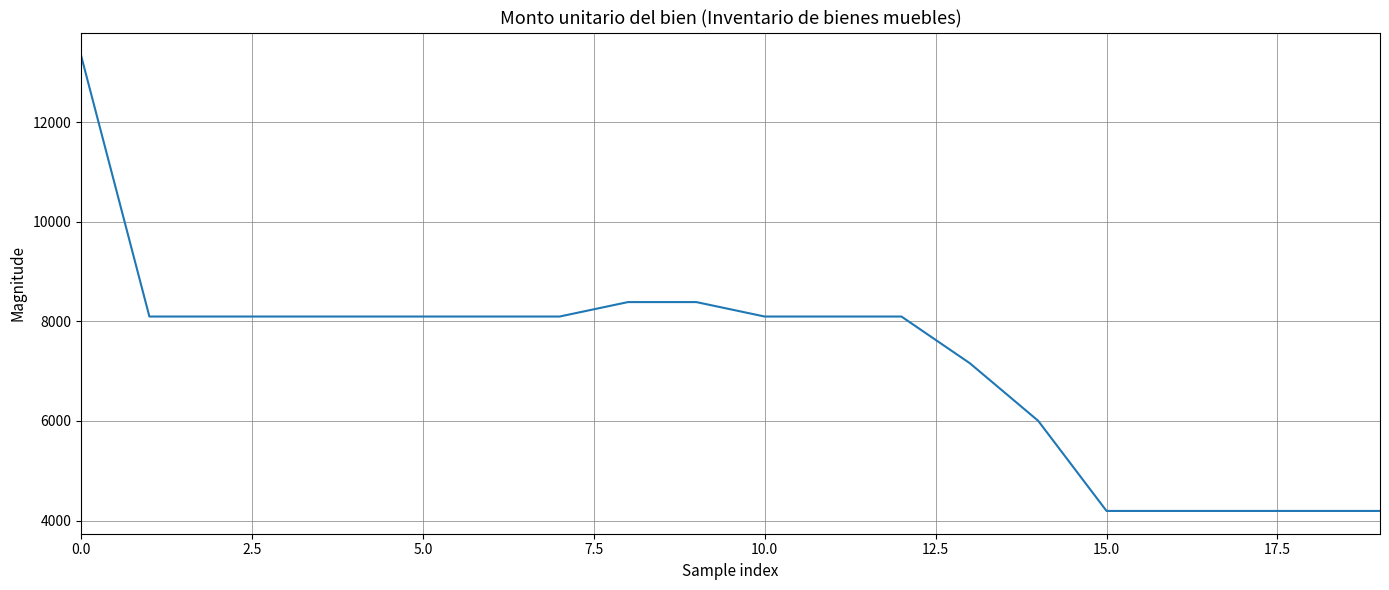

What is the sum of all values?

145218.6